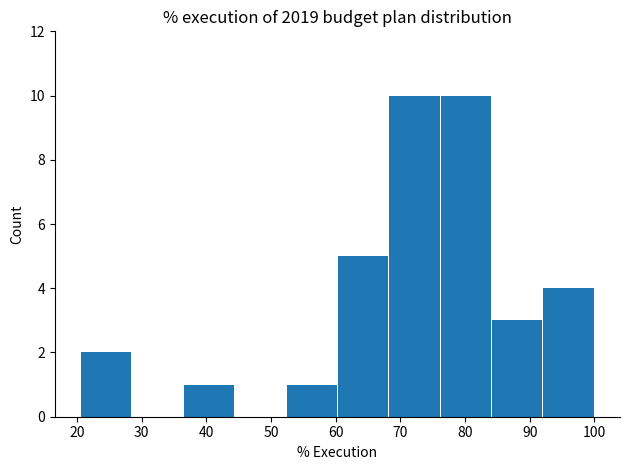

Reading left to right, transcribe this chart: for each bar, give the range it covers on the x-axis and its height. Neither the bar edges nor the heights are printed on the chart, so give them approximately, as read against the axes.

21 to 28: 2
28 to 36: 0
36 to 44: 1
44 to 52: 0
52 to 60: 1
60 to 68: 5
68 to 76: 10
76 to 84: 10
84 to 92: 3
92 to 100: 4